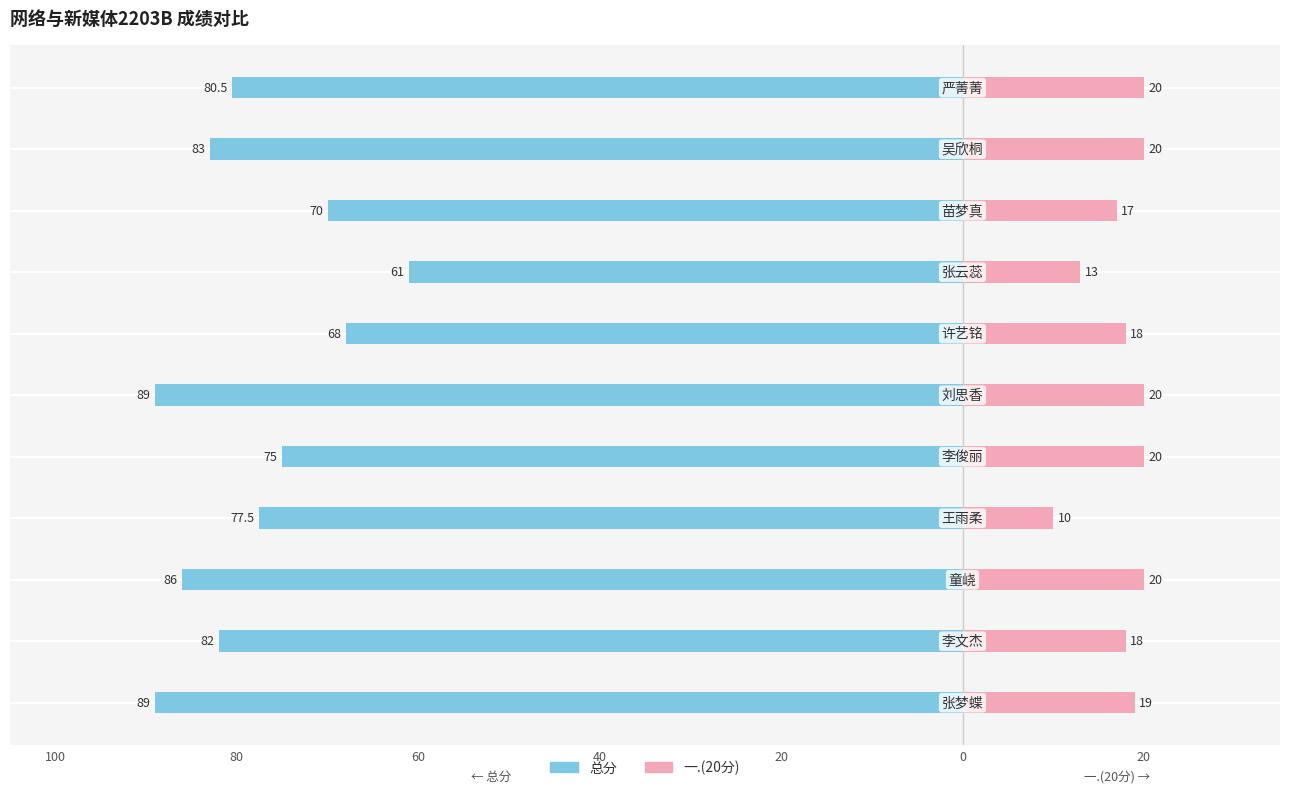

Is the value of 总分 at 80 greater than the value of 一.(20分) at 20?

No